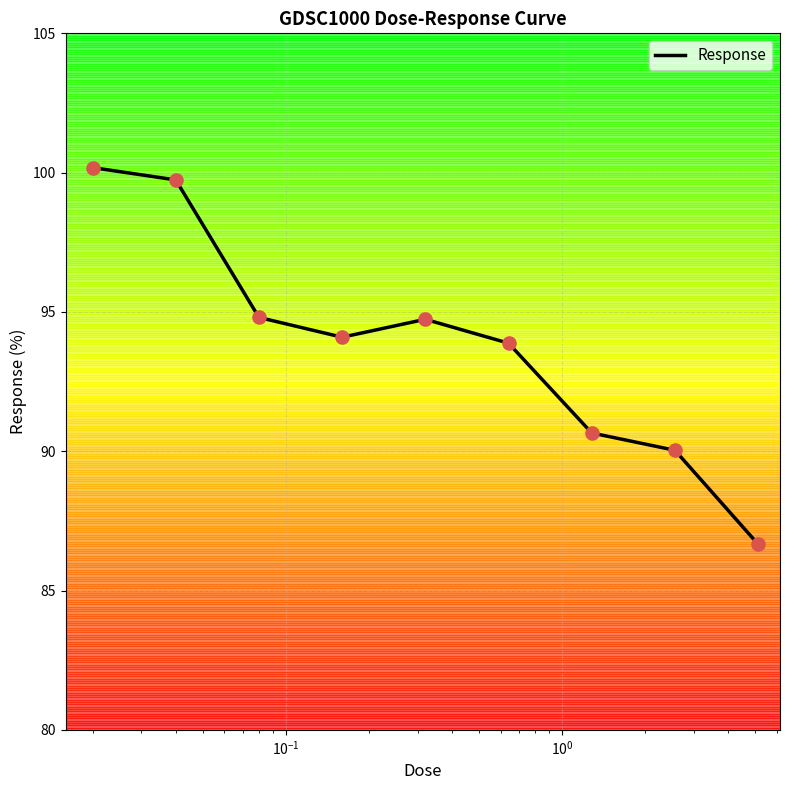

What is the smallest value displayed?

86.7